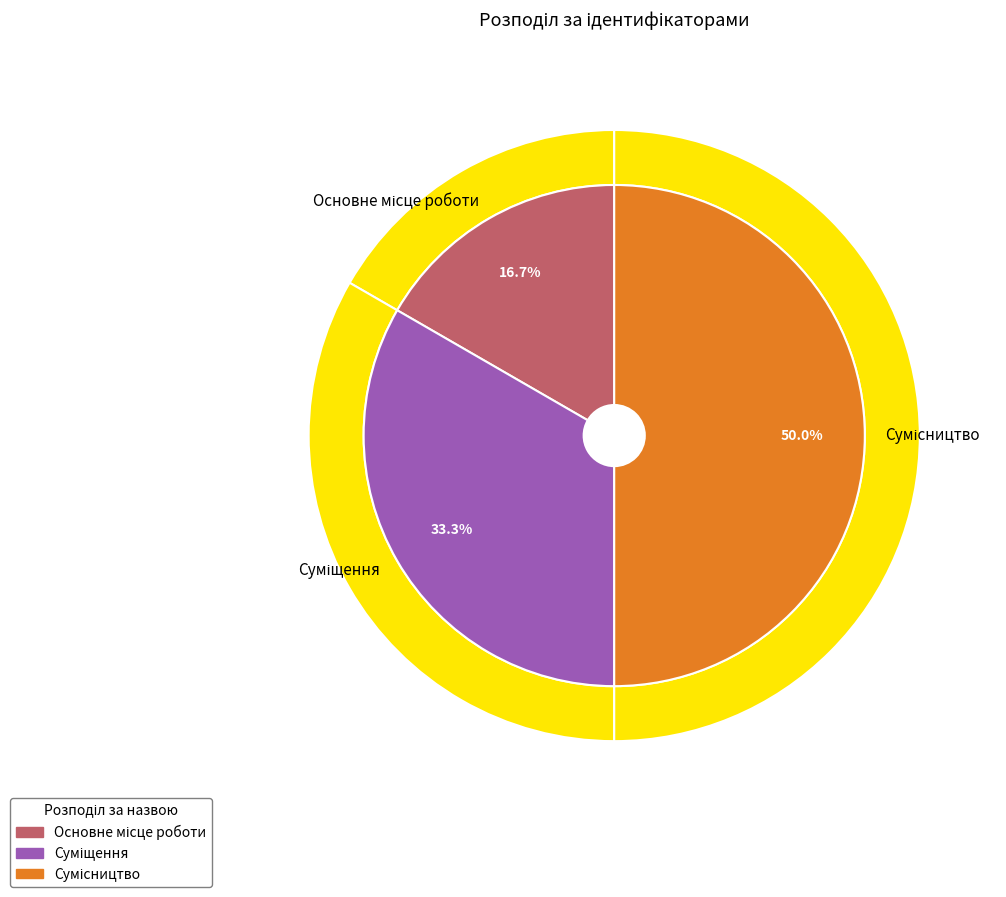

What percentage is NOT represented by Основне місце роботи?

83.3%